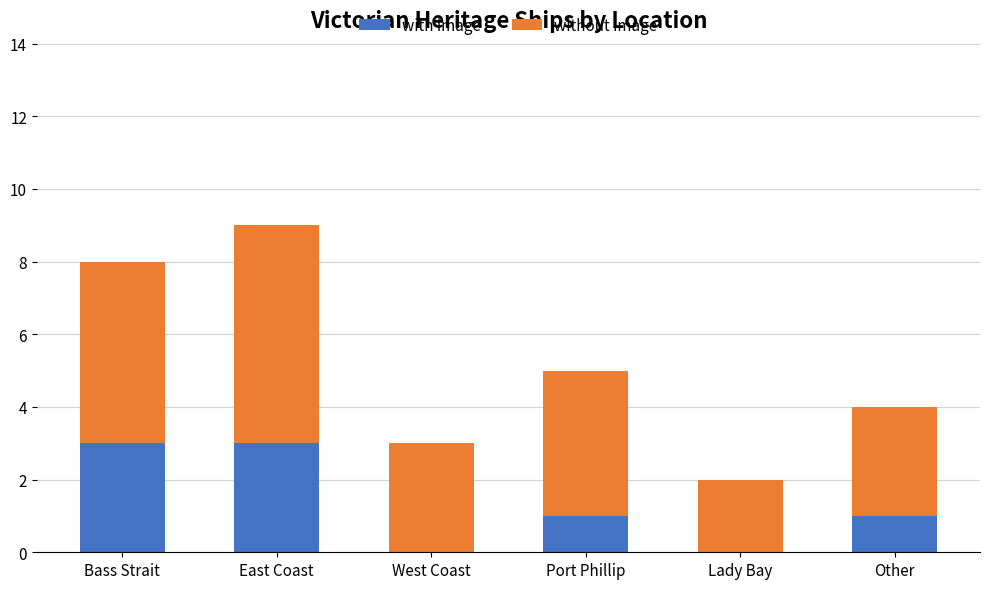

Where does the with image series first go above 1?

Bass Strait